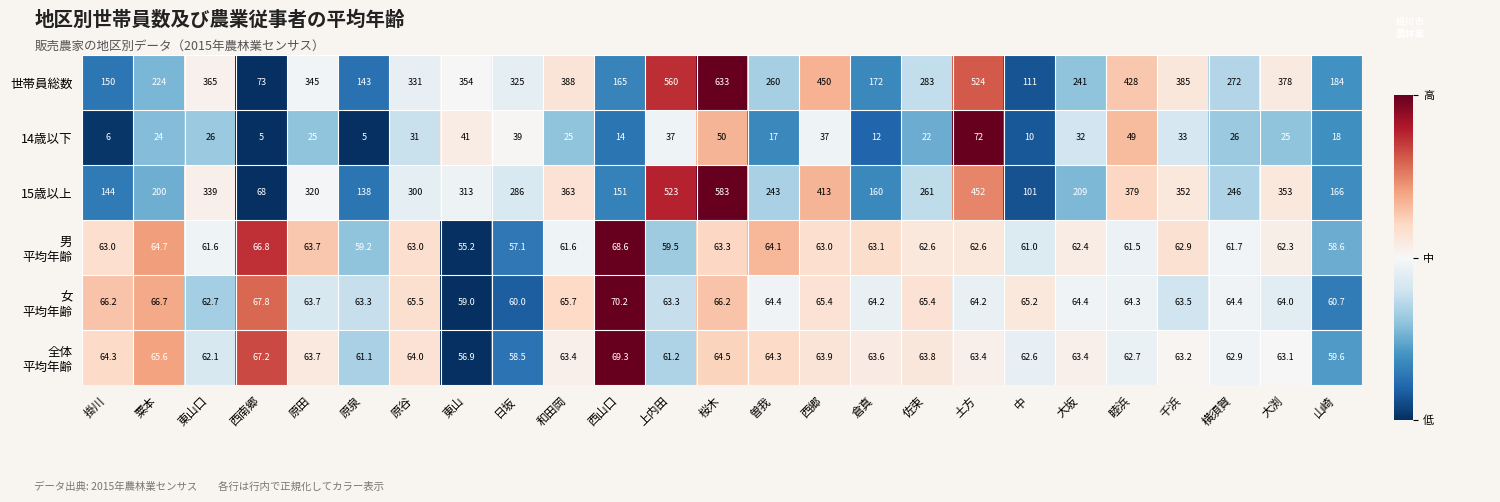

At which category is the sum across all series the highest?

桜木